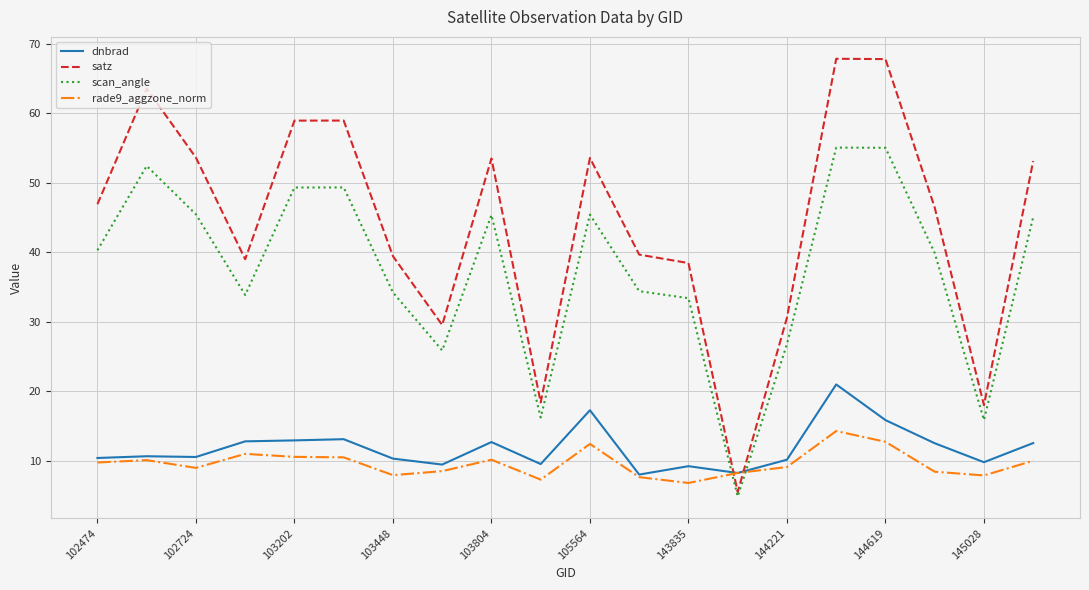

What is the lowest value of the scan_angle series?

4.9